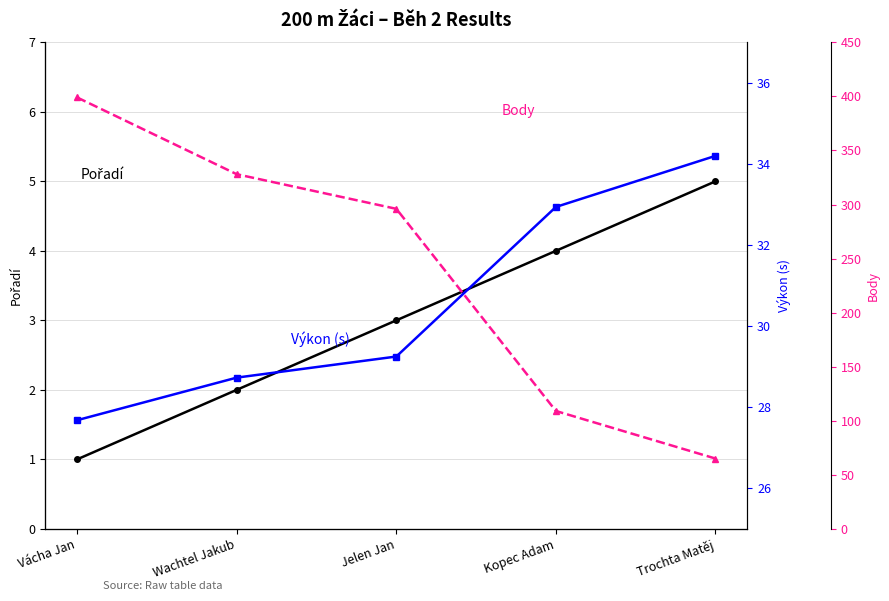

True or false: Výkon (s) and Body cross at least once.

False